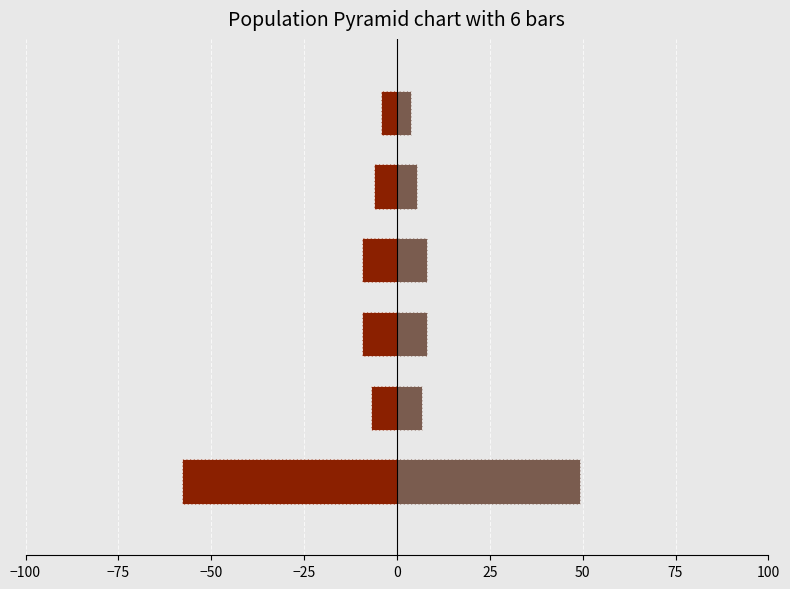

Which series has the widest spread of values?

Male